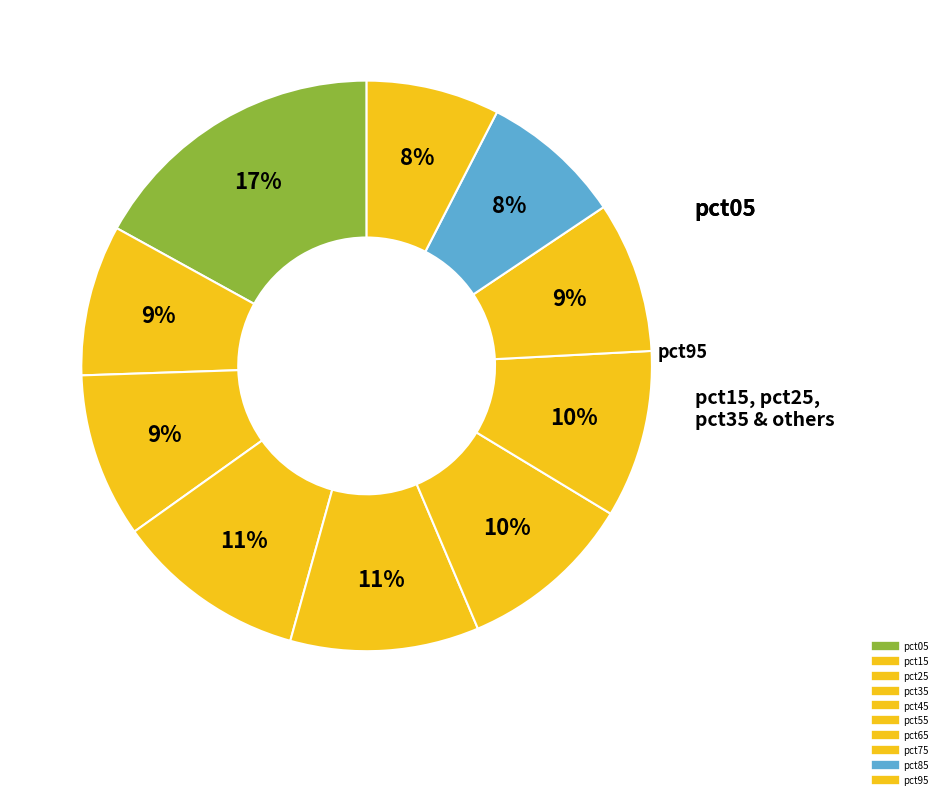

To the nearest percent, what is the difference between the largest and smallest slice percentages?

9%